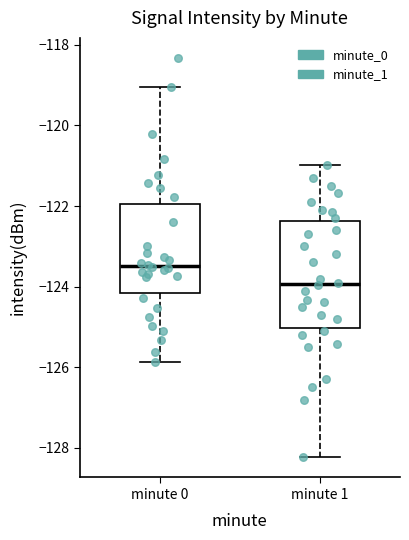

Where does the median line of the box for minute 0 sit on the y-axis? The values are not printed on the chart, so give them approximately, as read against the axis.

-123.4